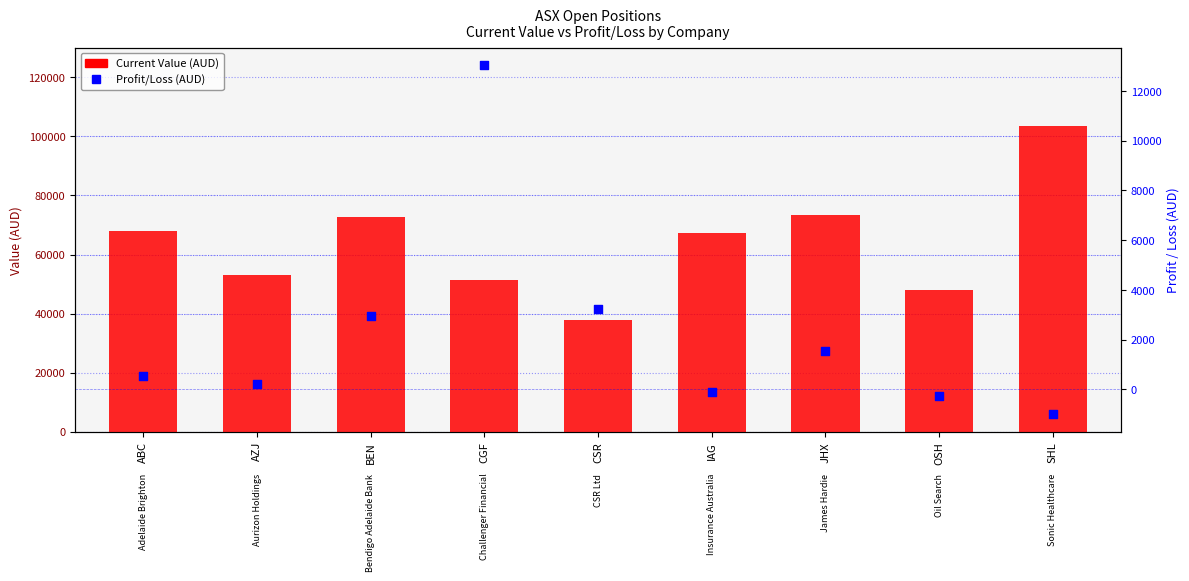

Which series contains the highest Y value?

Current Value (AUD)